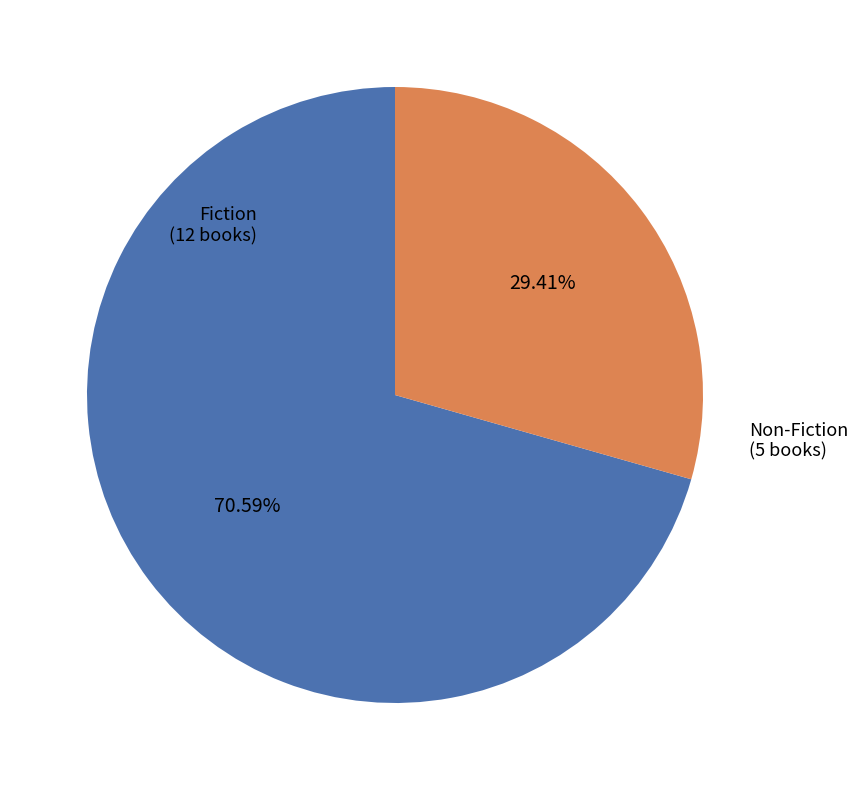

How many slices are in this pie chart?

2